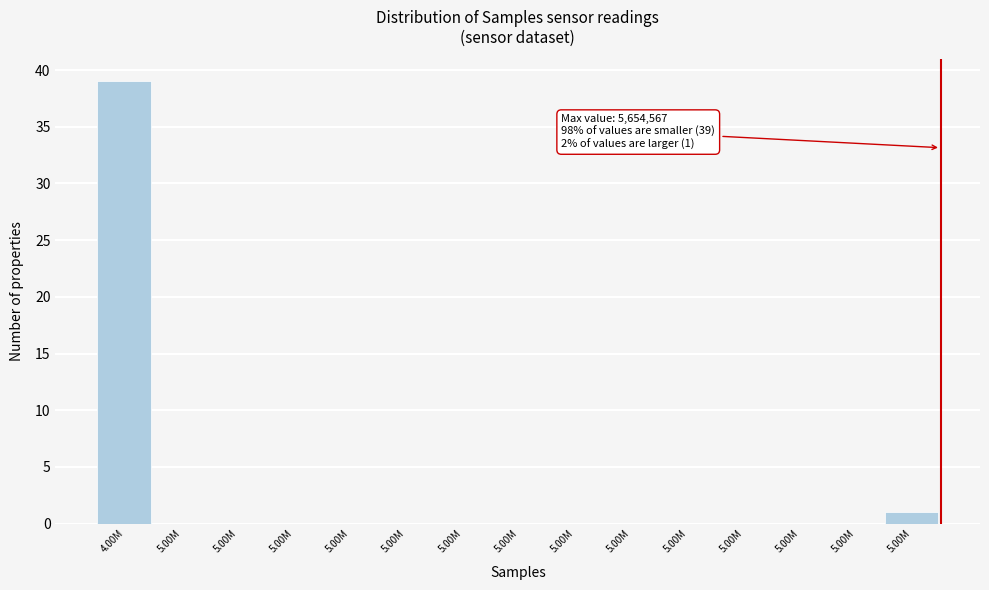

How many series are shown in this chart?

1